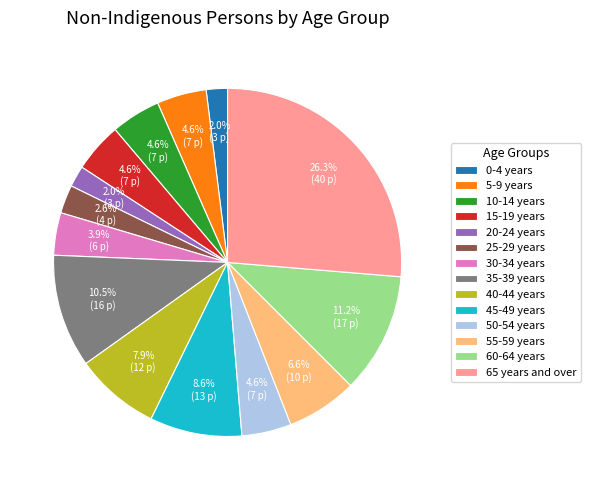

Does 0-4 years account for over 50% of the chart?

No